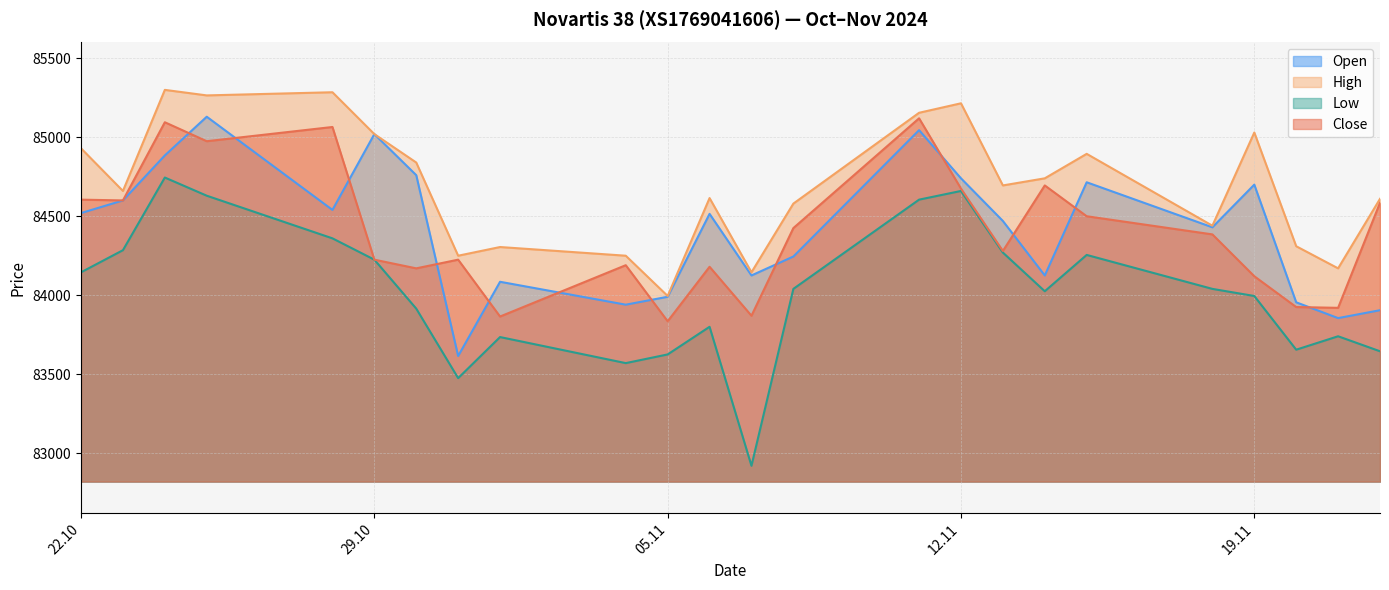

How many categories are shown in the chart?

24